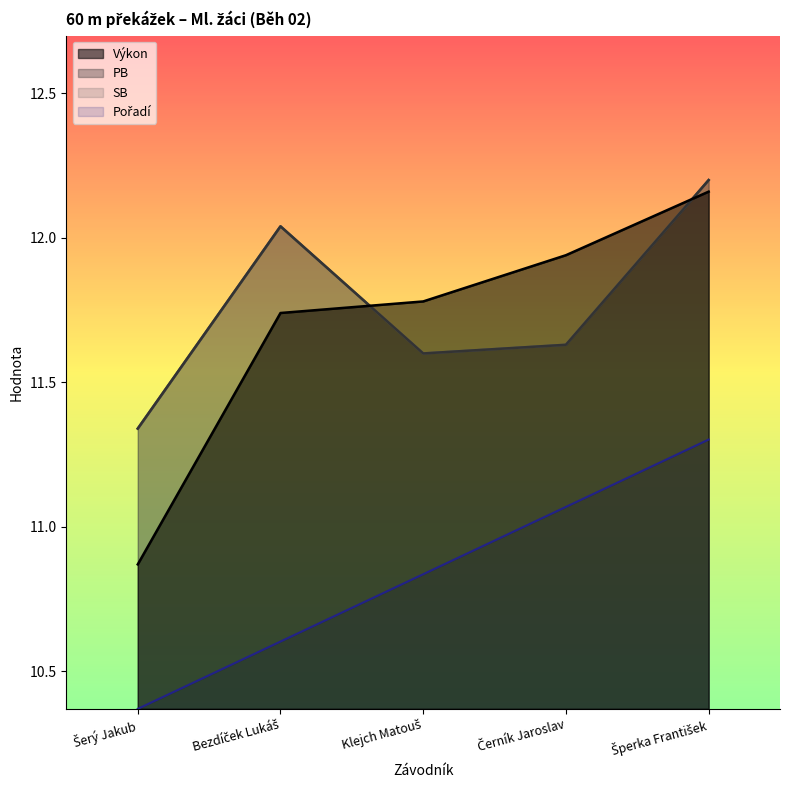

What is the maximum value for Výkon?

12.2